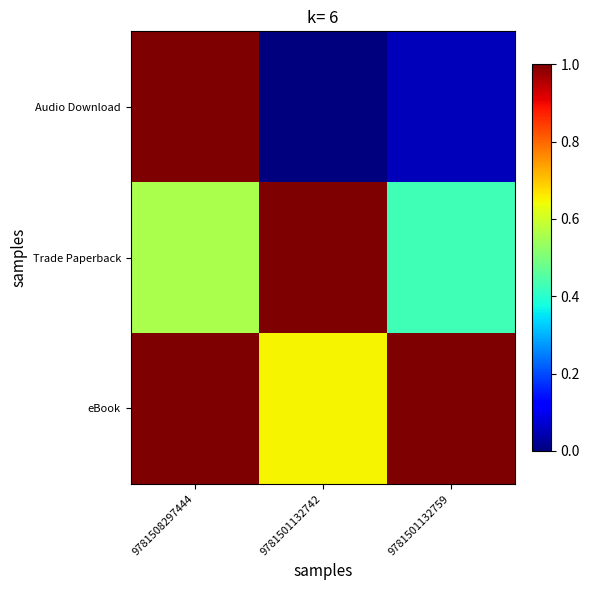

Which series changed the most between 9781508297444 and 9781501132742?

Audio Download